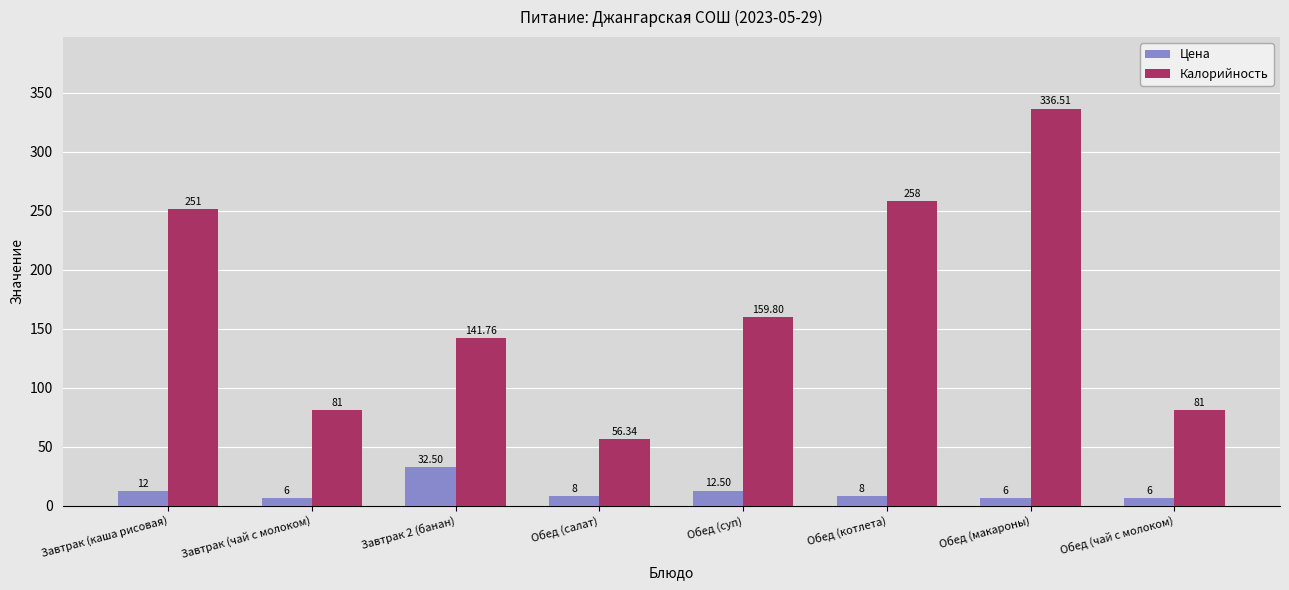

Count the number of categories in the chart.

8